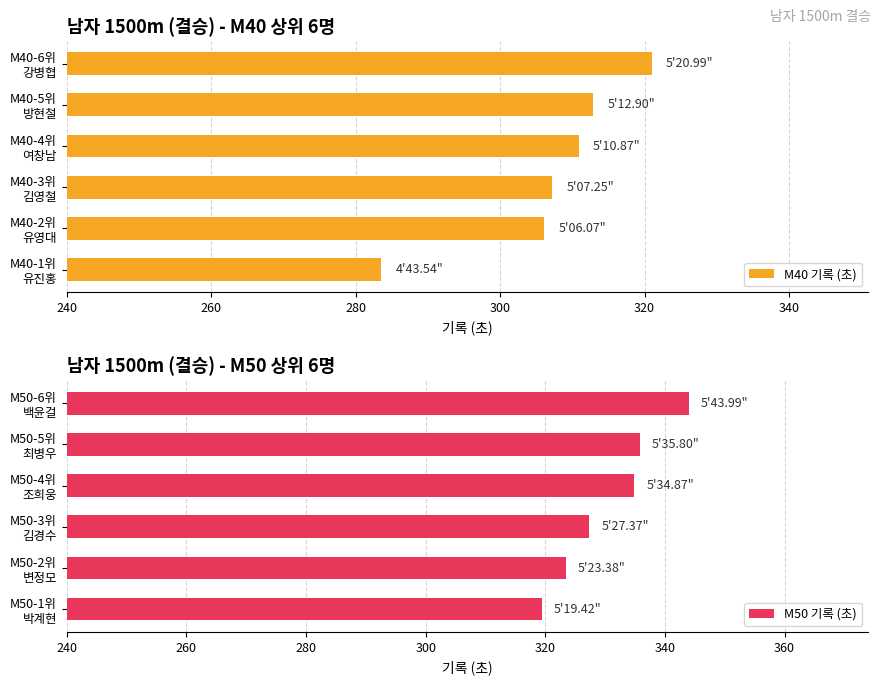

How many groups of bars are there?

6